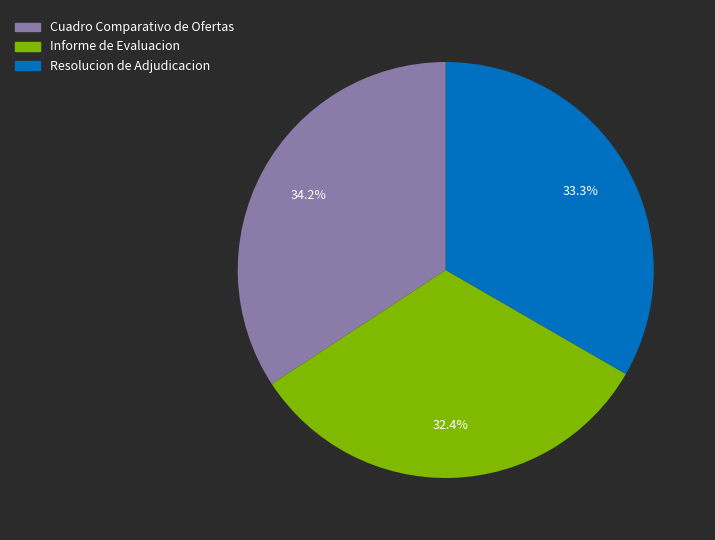

Do Informe de Evaluacion and Resolucion de Adjudicacion together represent more than half of the pie?

Yes